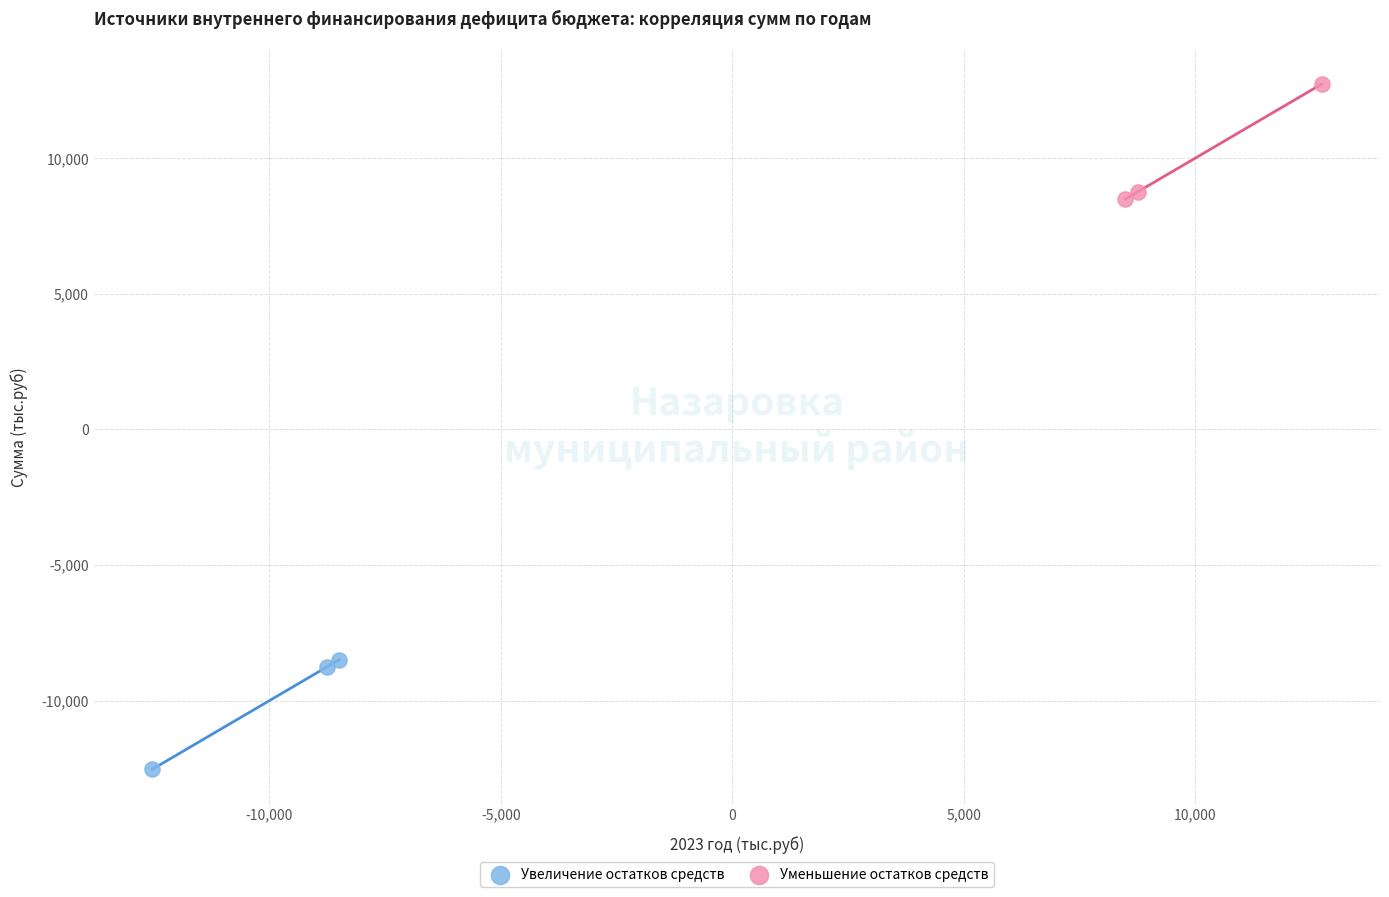

Which series contains the lowest Y value?

Увеличение остатков средств